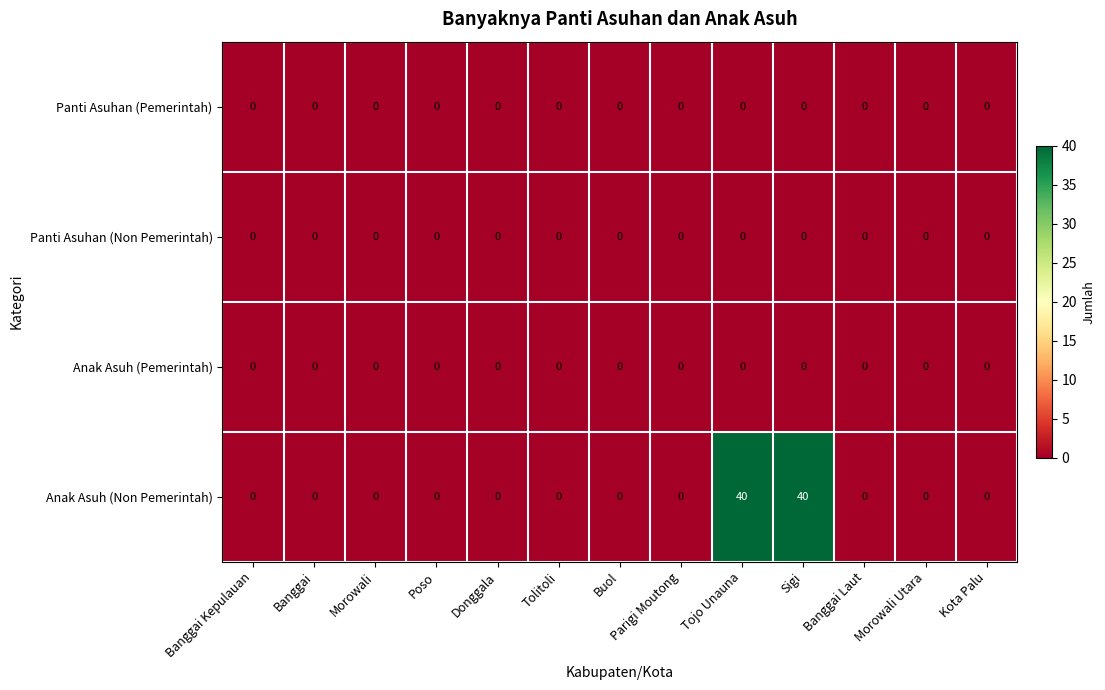

Which series changed the most between Tojo Unauna and Banggai Laut?

Anak Asuh (Non Pemerintah)